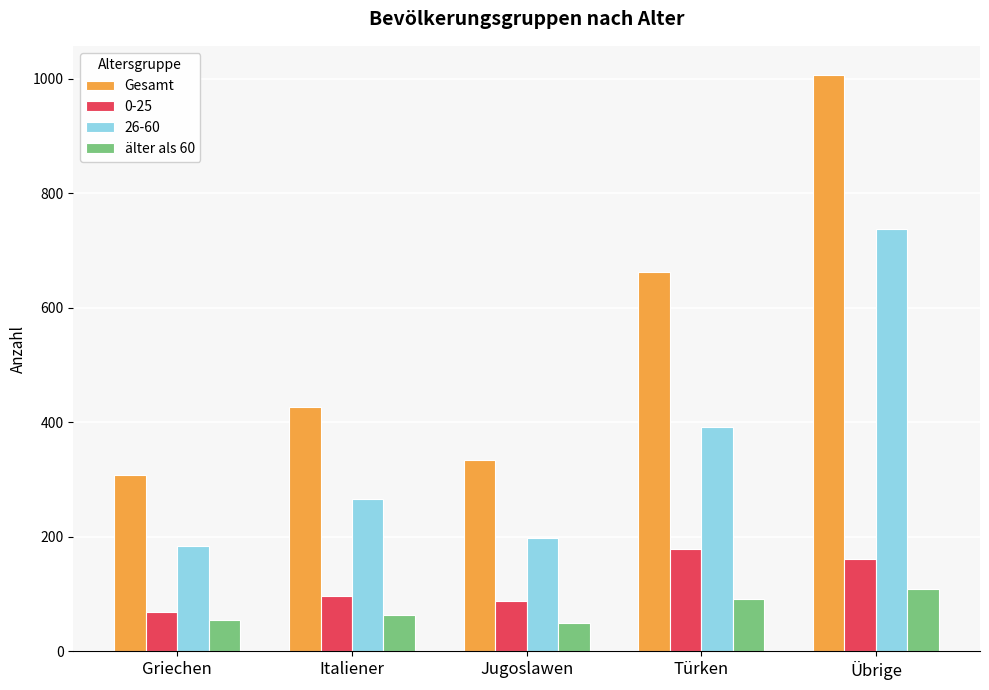

Which series has the widest spread of values?

Gesamt